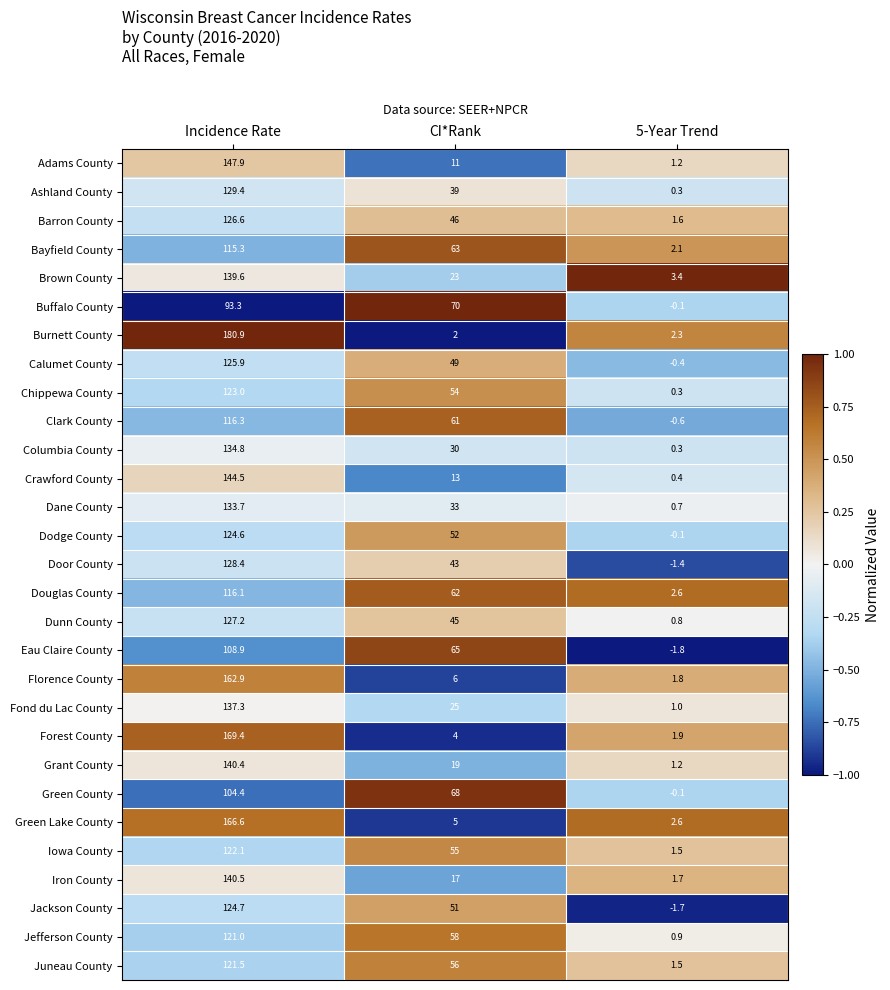

What is the sum of all Barron County values?

174.2